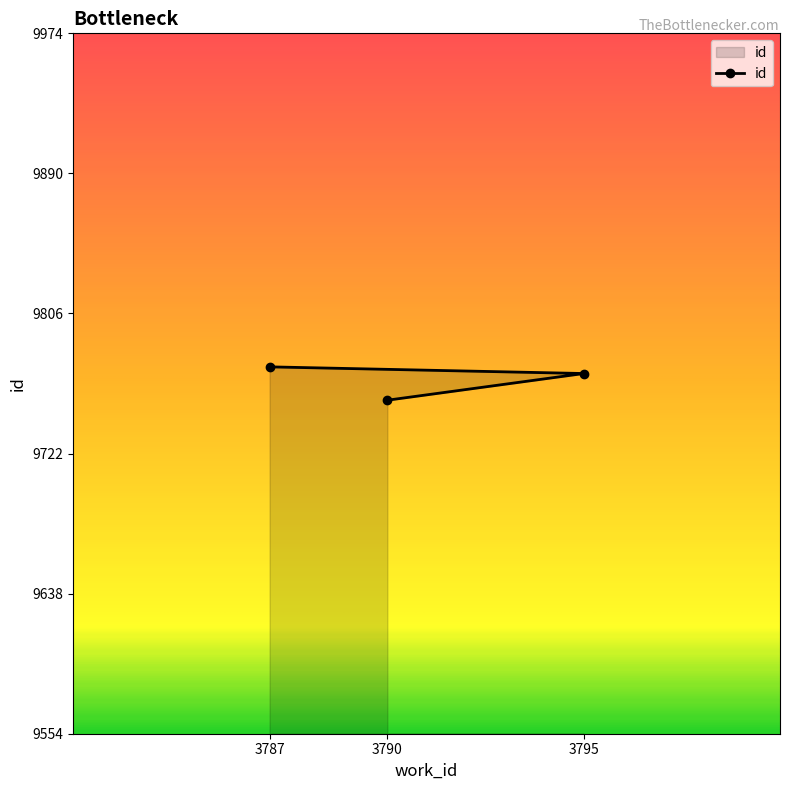

What is the difference between the values at 3795 and 3790?

16